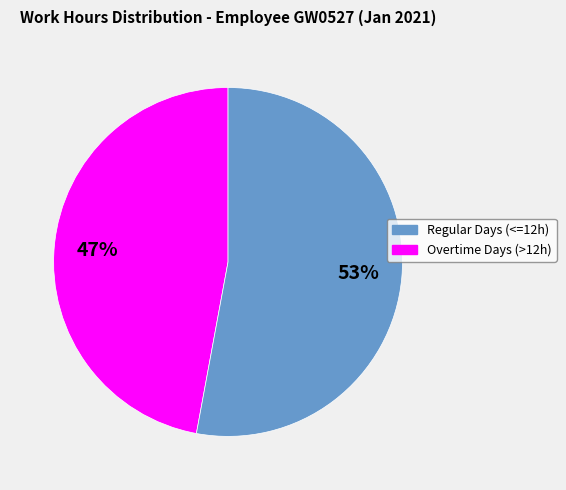

Does any single category account for the majority?

Yes